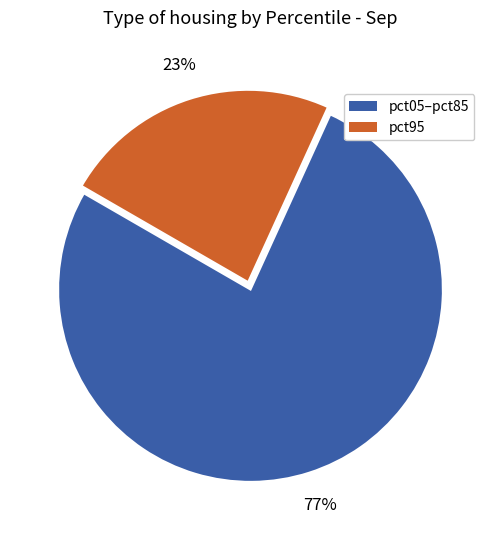

Count the number of slices in the pie.

2